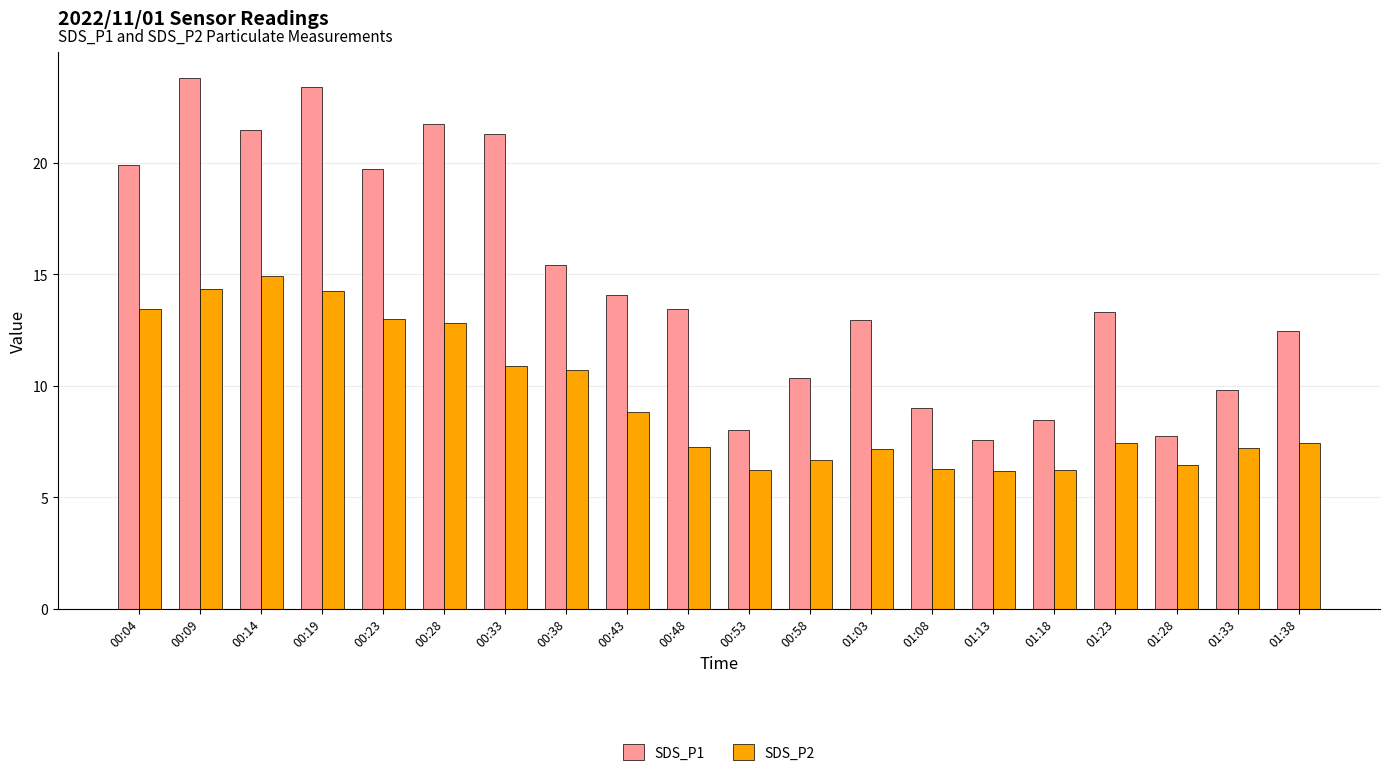

Which series changed the most between 00:09 and 01:28?

SDS_P1